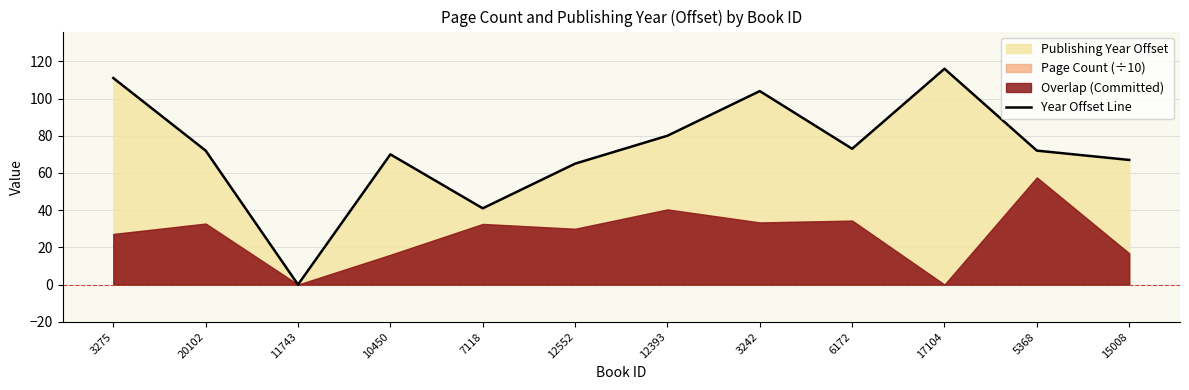

How many interior local peaks (higher than both neighbors) does the data have?

3